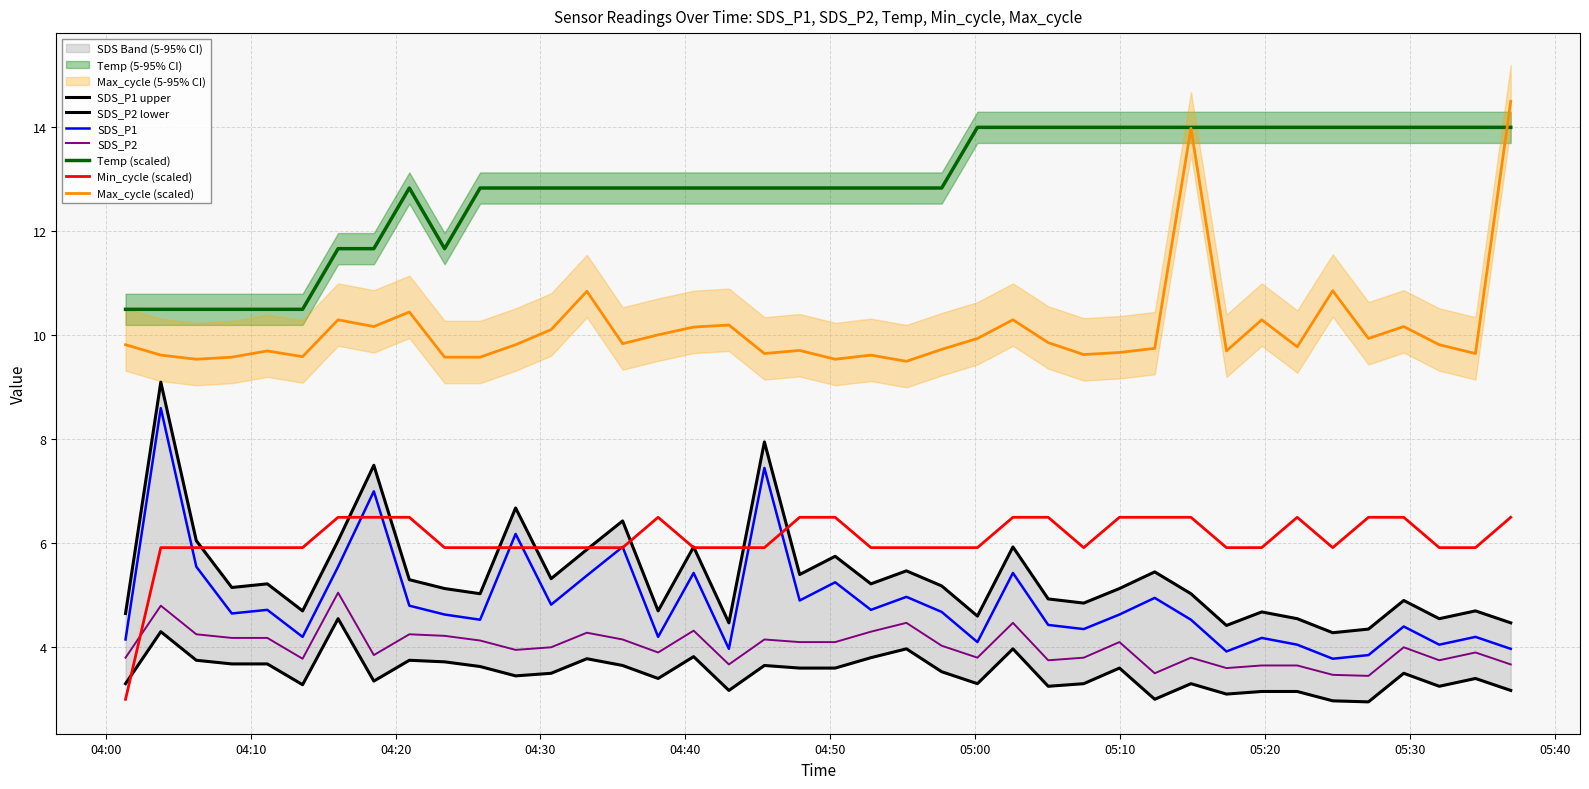

True or false: SDS_P2 and Min_cycle intersect in this chart.

True